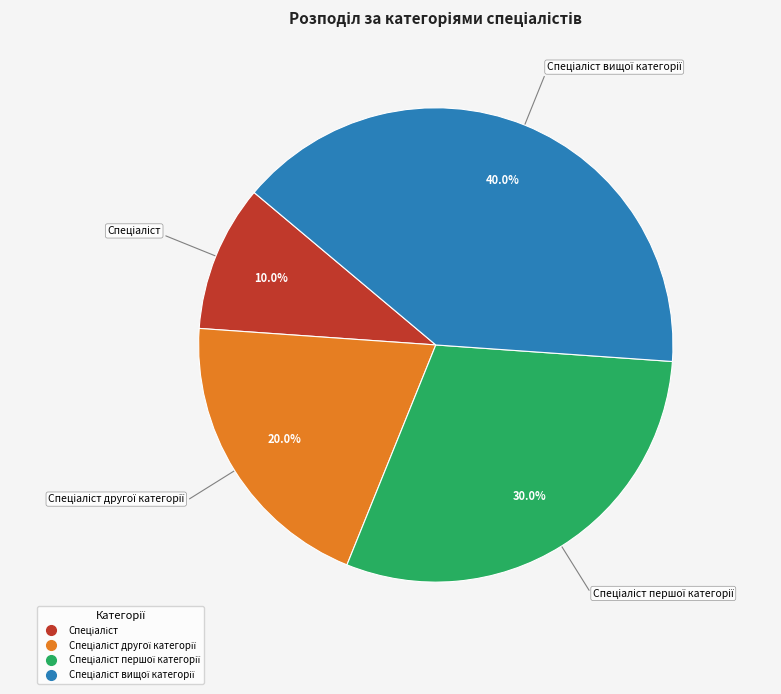

Is there any slice that represents more than half of the pie?

No